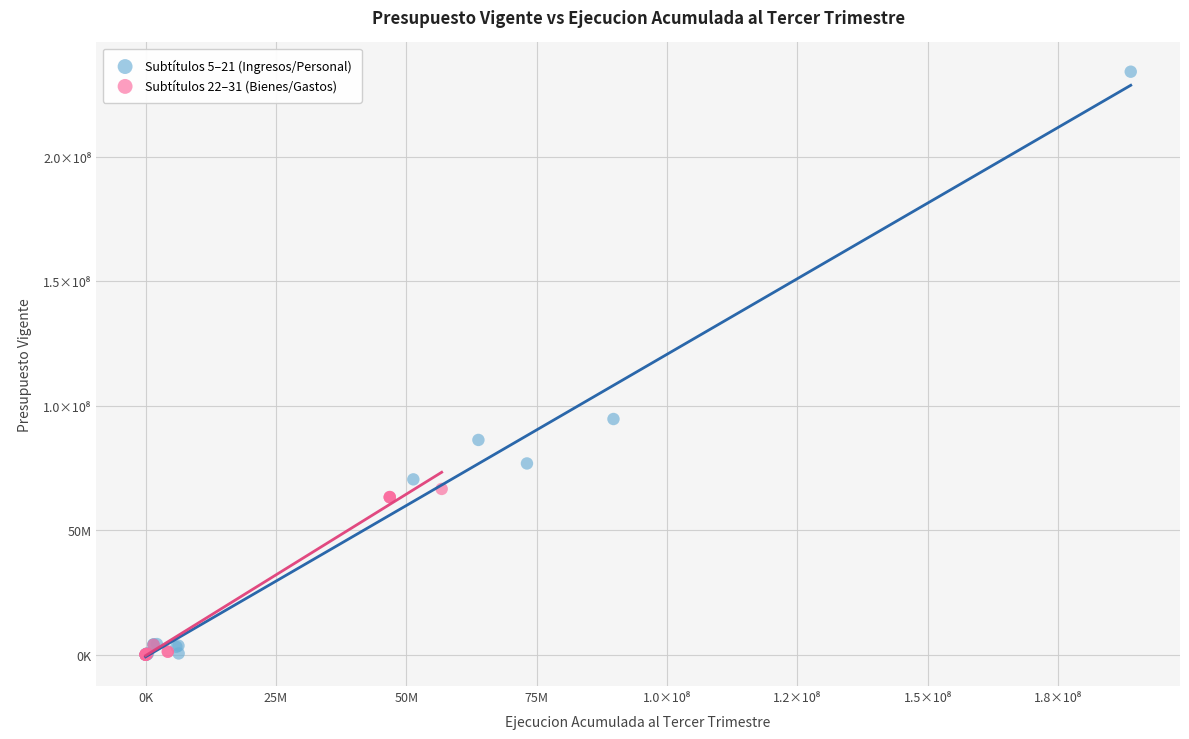

What are all the series names shown in the legend?

Subtítulos 5–21 (Ingresos/Personal), Subtítulos 22–31 (Bienes/Gastos)